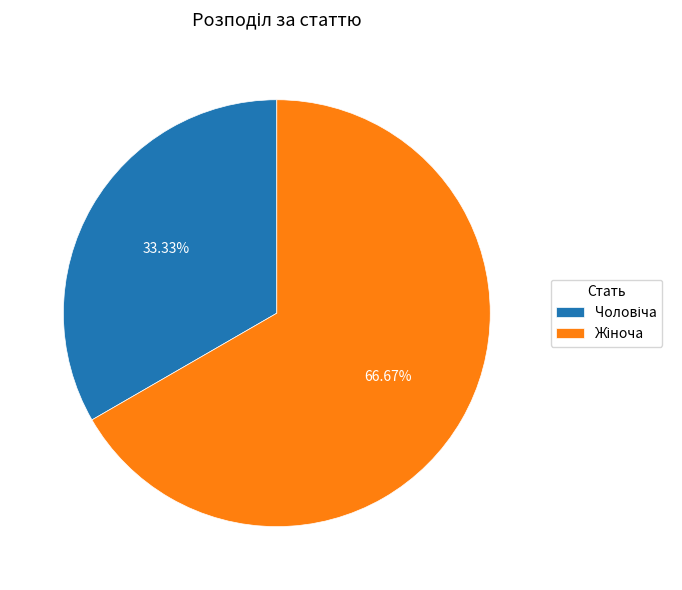

Does any single category account for the majority?

Yes